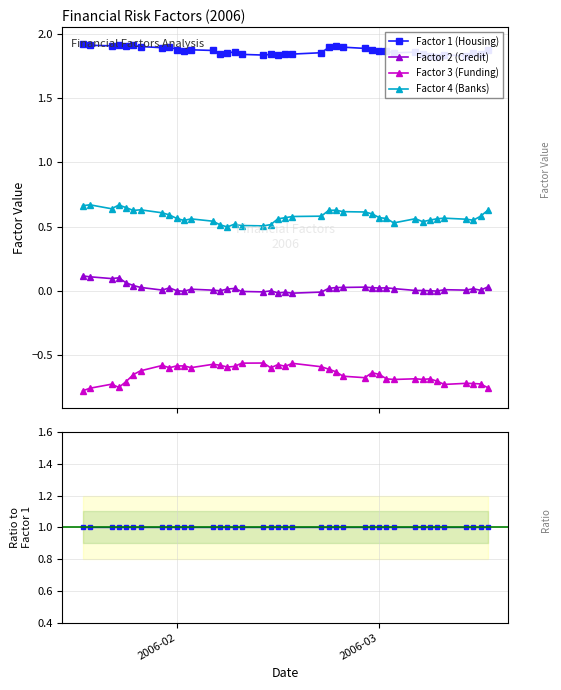

At how many categories does at least one series exceed 0?

40